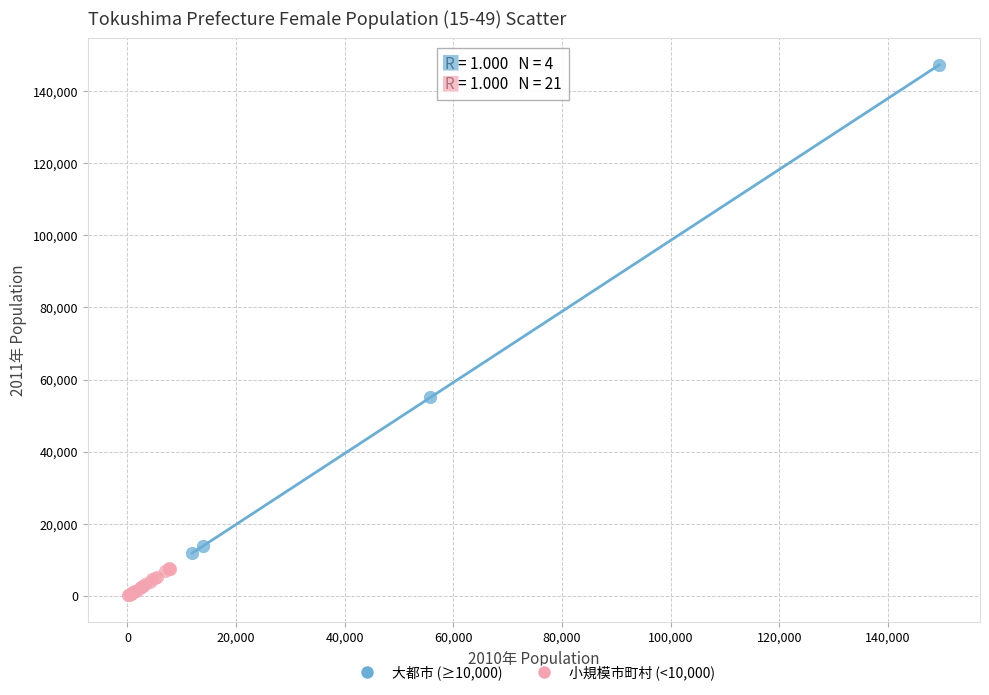

Which series reaches the minimum Y coordinate?

小規模市町村 (<10,000)